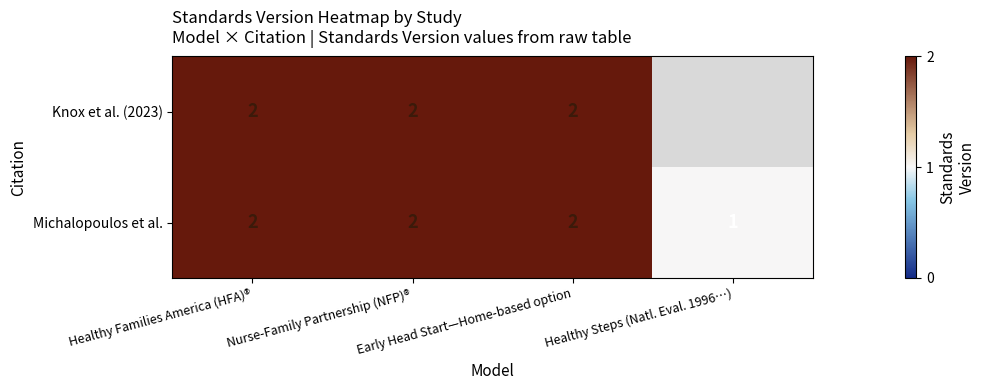

The value of Michalopoulos et al. at Nurse-Family Partnership (NFP)® is 0.6. True or false?

False